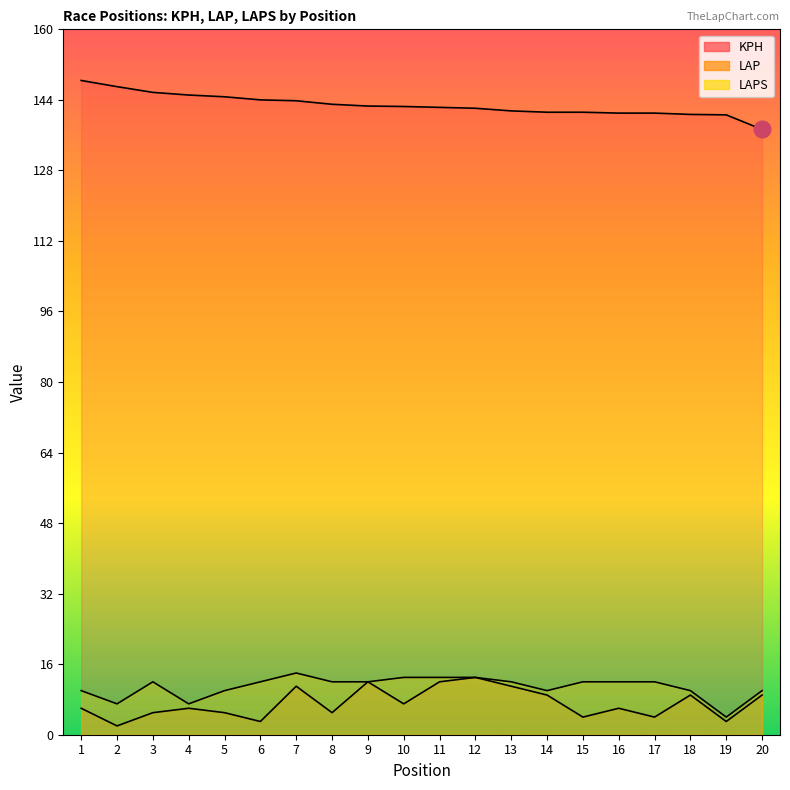

True or false: LAPS has more than 2 interior local peaks.

False